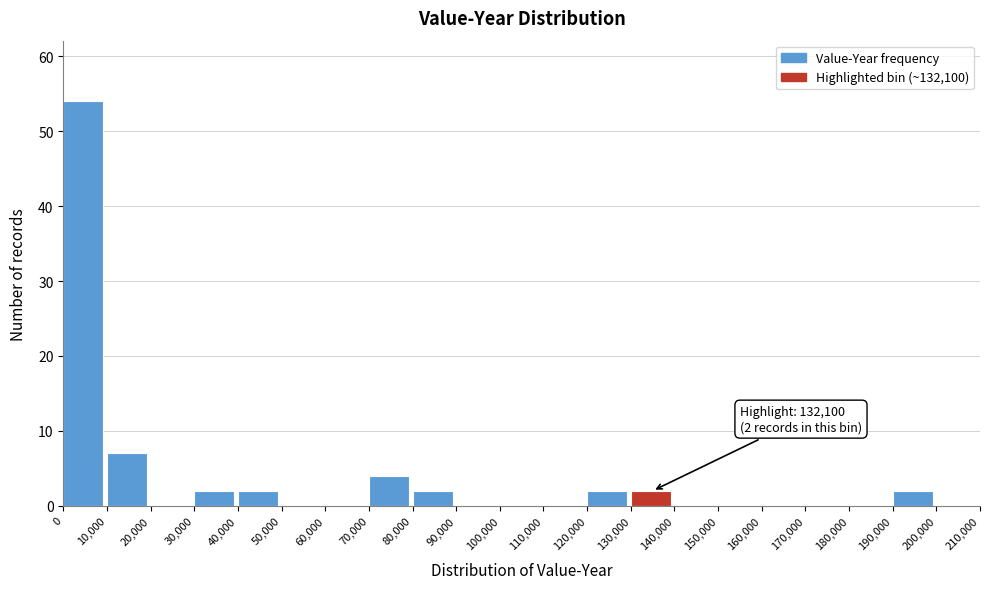

Which range on the x-axis has the tallest bar?

0 to 10,000